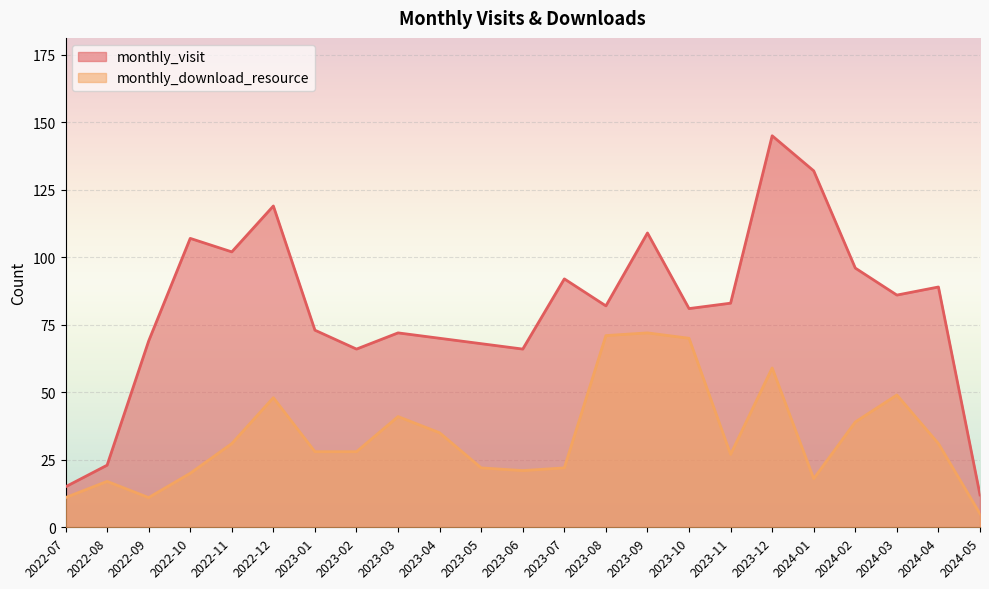

Which series has the largest total across all categories?

monthly_visit